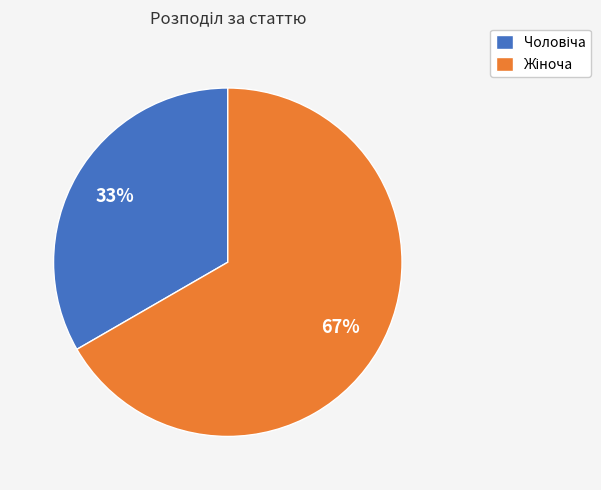

Is there any slice that represents more than half of the pie?

Yes